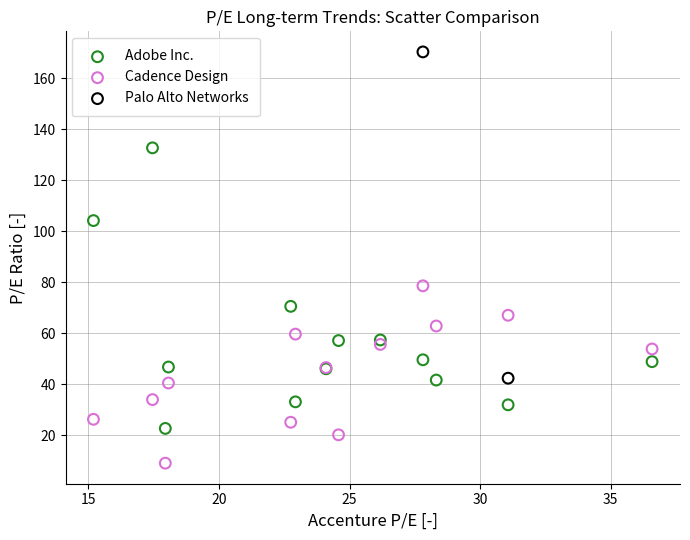

Which series contains the lowest Y value?

Cadence Design